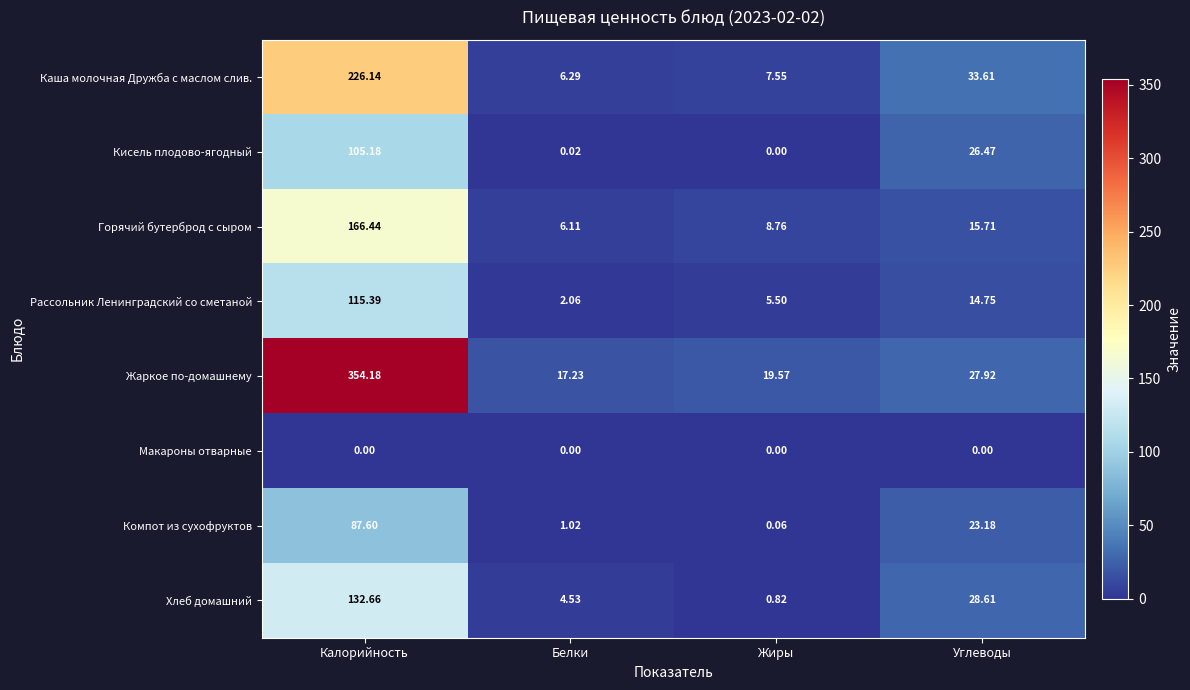

What is the total value across all series at Жиры?

42.3